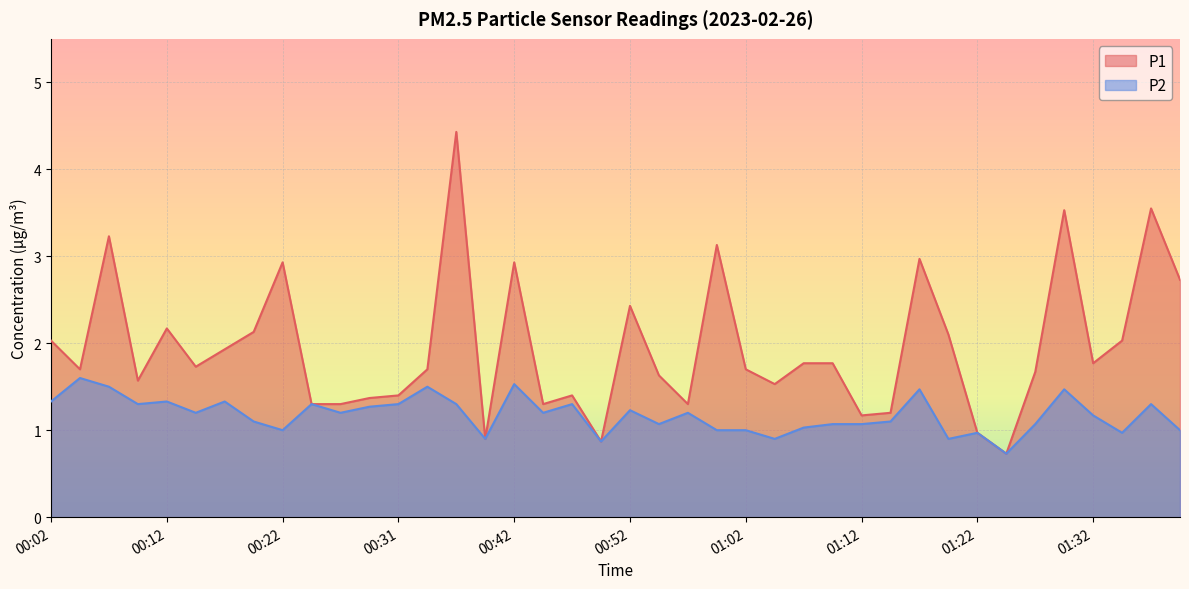

The P2 series shows 1.4 at 00:39. True or false?

False